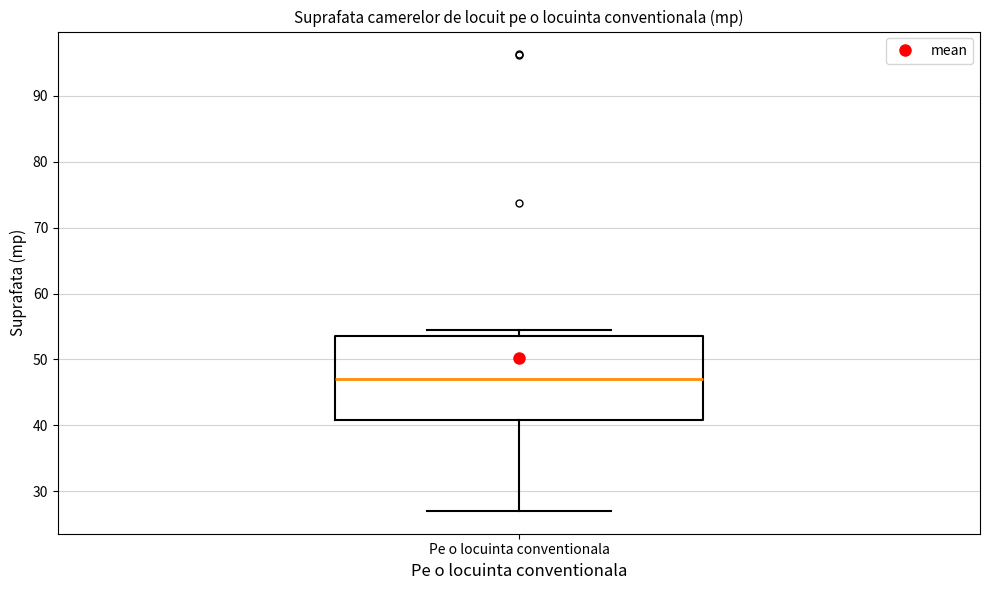

Read this box plot against the y-axis: the position of the median line, the range covered by the box, and the ends of both whiskers. The values are not printed on the chart, so give them approximately, as read against the axis.

median 47, box 41 to 54, whiskers 27 to 55